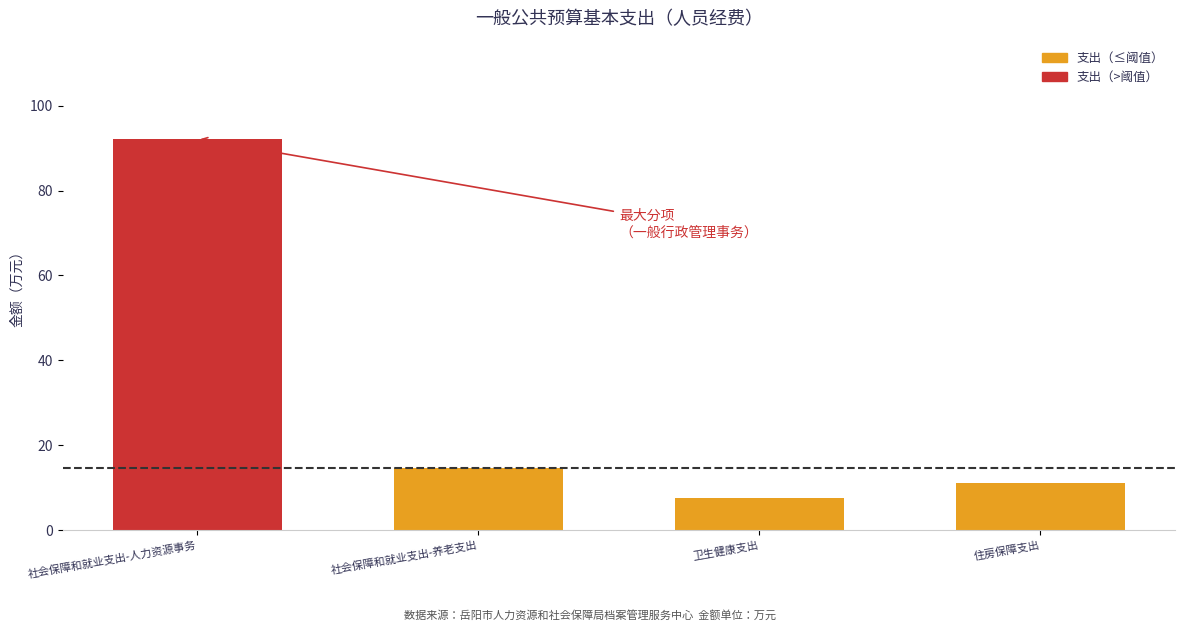

Is it true that the value at 社会保障和就业支出-养老支出 is 14.8?

True